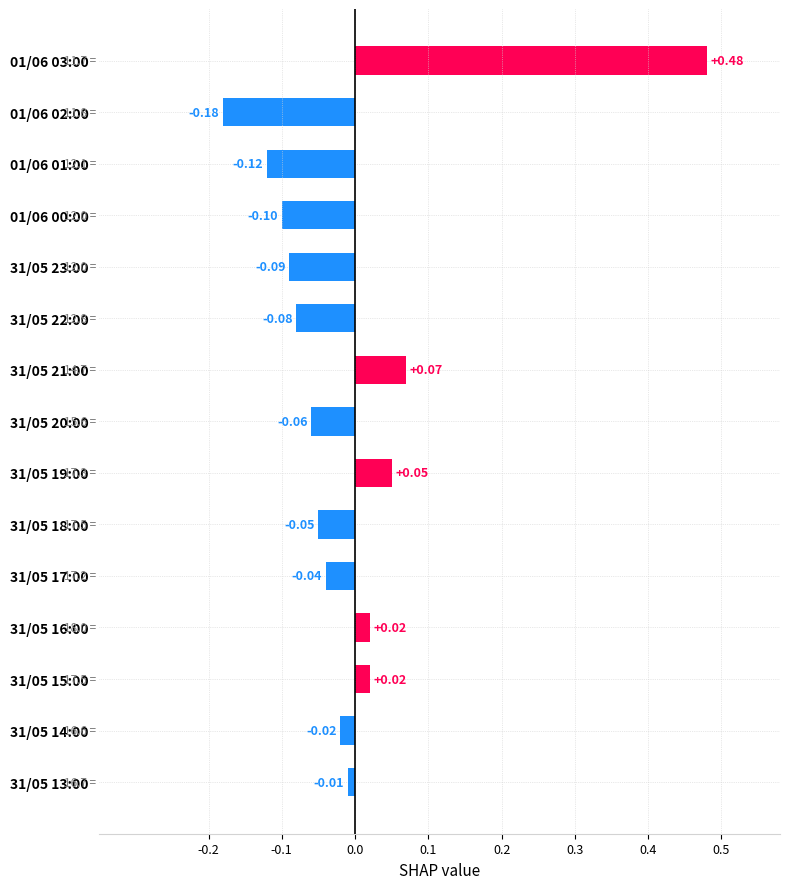

What is the difference between the maximum and minimum values?

0.7